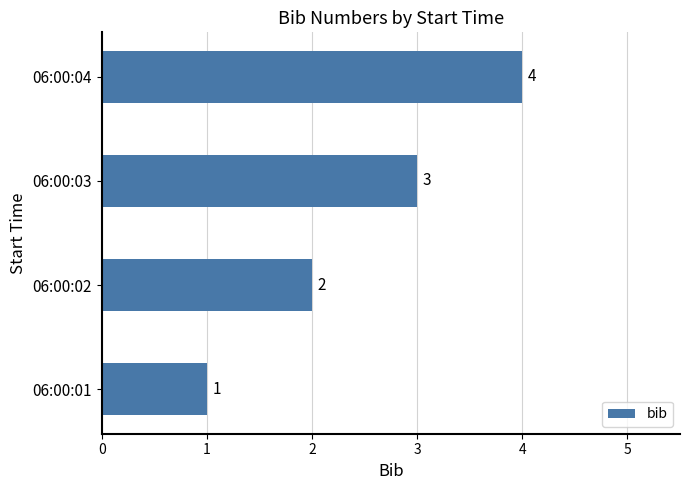

True or false: the data shows 1 at 06:00:02.

False